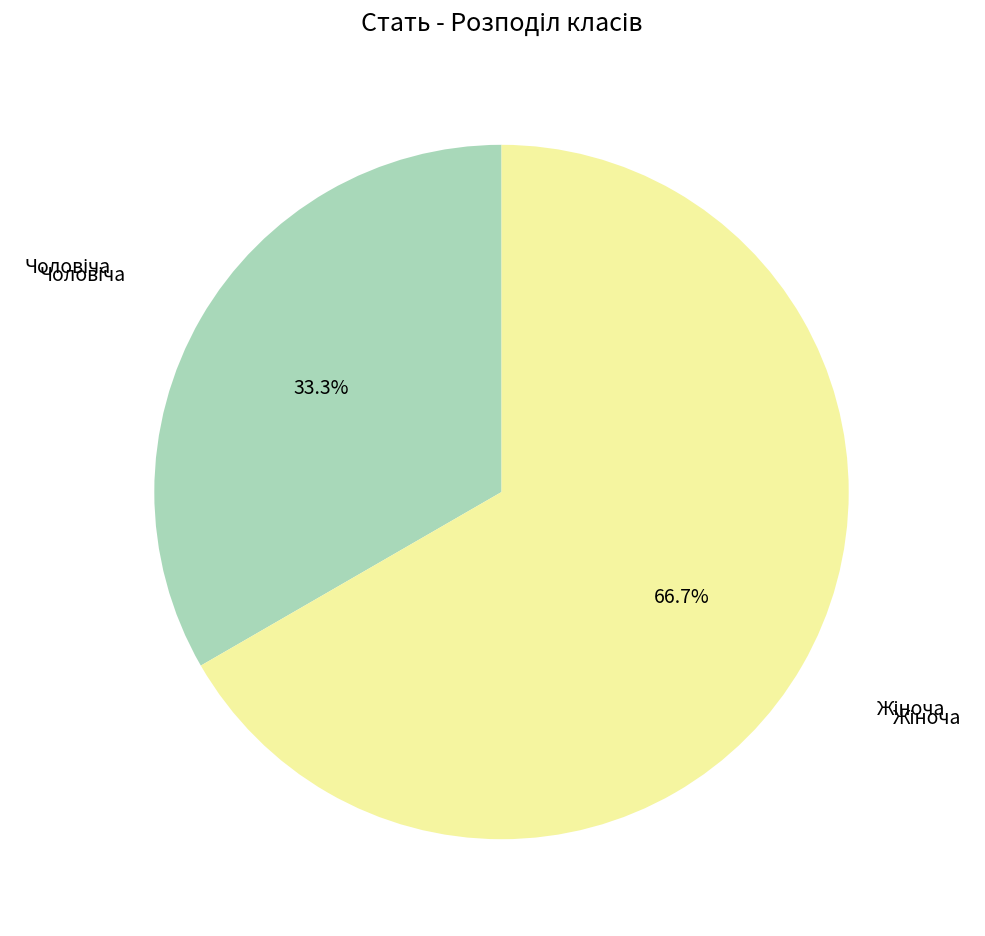

Count the number of slices in the pie.

2